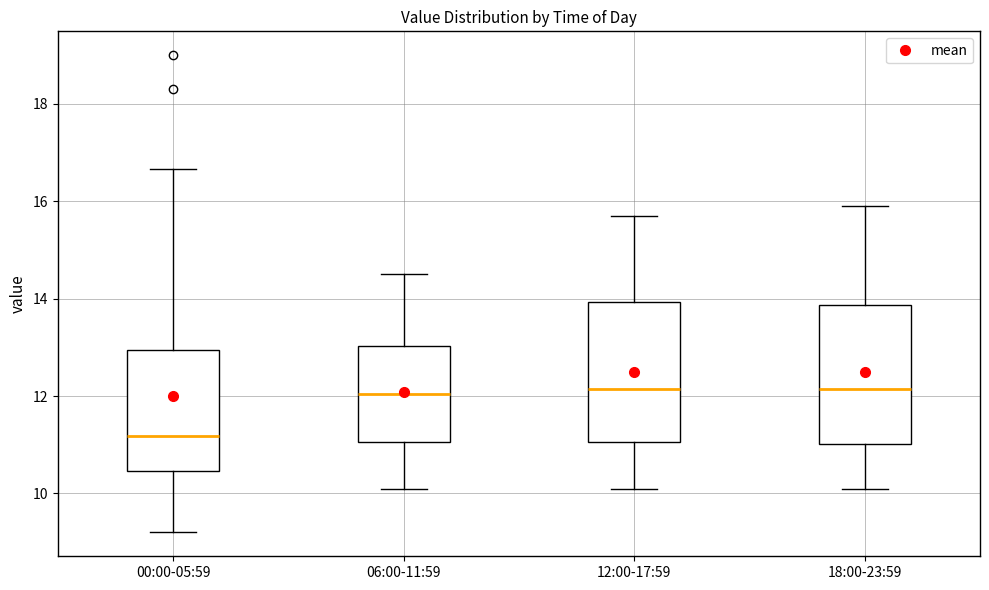

Reading left to right, transcribe this box plot: for each box, give where its median line is, the range the box spans, and where its two whiskers end, as read against the y-axis. The values are not printed on the chart, so give them approximately, as read against the axis.

00:00-05:59: median 11.2, box 10.4 to 13.0, whiskers 9.2 to 16.6
06:00-11:59: median 12.0, box 11.0 to 13.0, whiskers 10.2 to 14.6
12:00-17:59: median 12.2, box 11.0 to 14.0, whiskers 10.2 to 15.8
18:00-23:59: median 12.2, box 11.0 to 13.8, whiskers 10.2 to 16.0